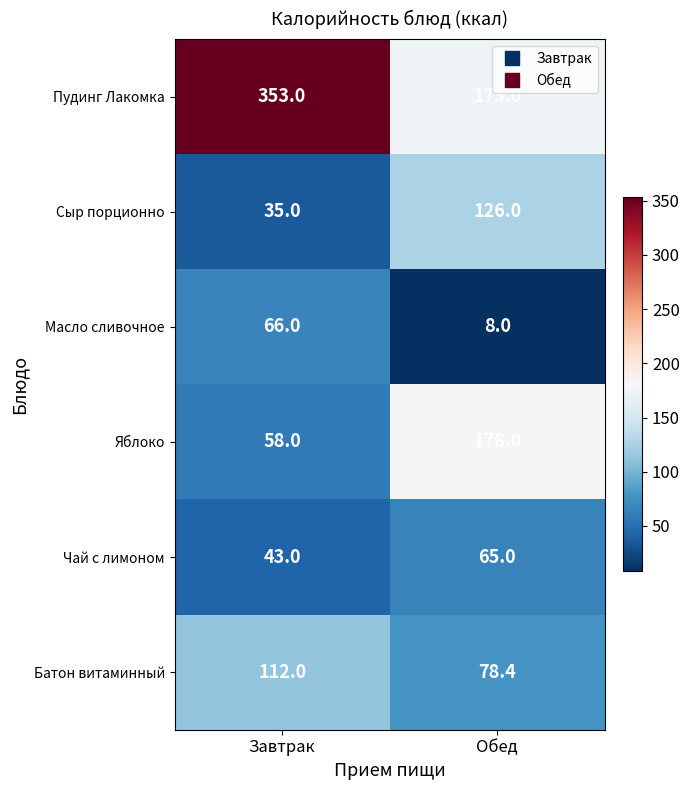

Count the number of data series in this chart.

6